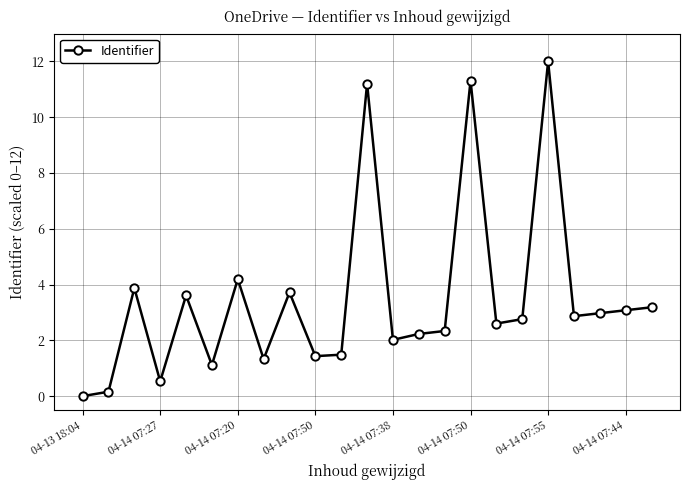

What is the maximum value shown in the chart?

12.0